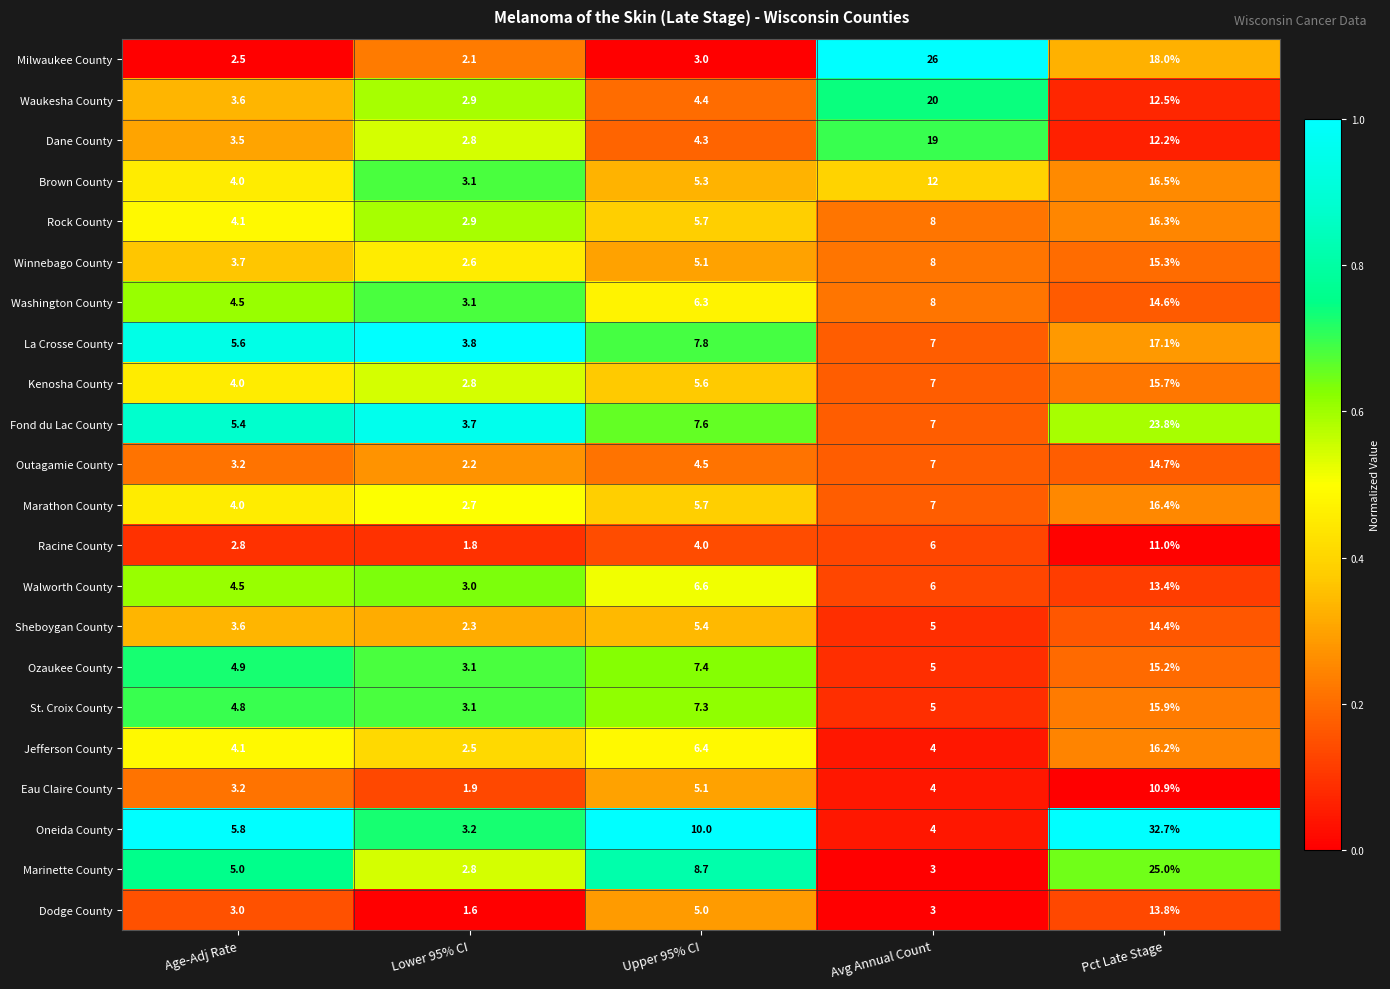

Which series has the widest spread of values?

Oneida County